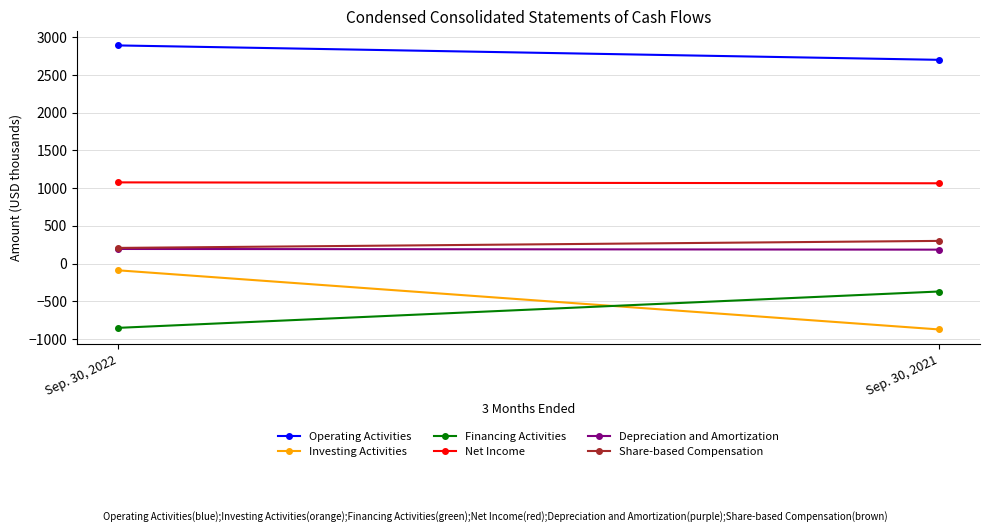

Where is Operating Activities nearest to the value 2796?

Sep. 30, 2021